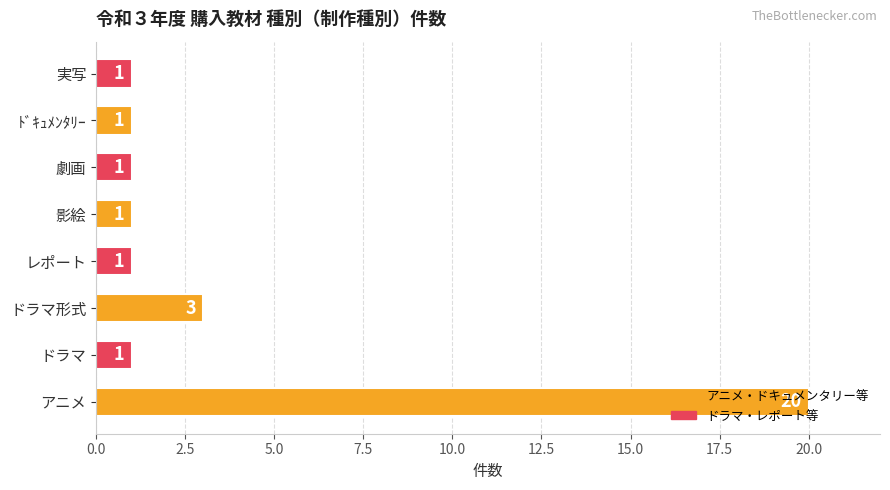

Where is the data nearest to the value 10?

ドラマ形式